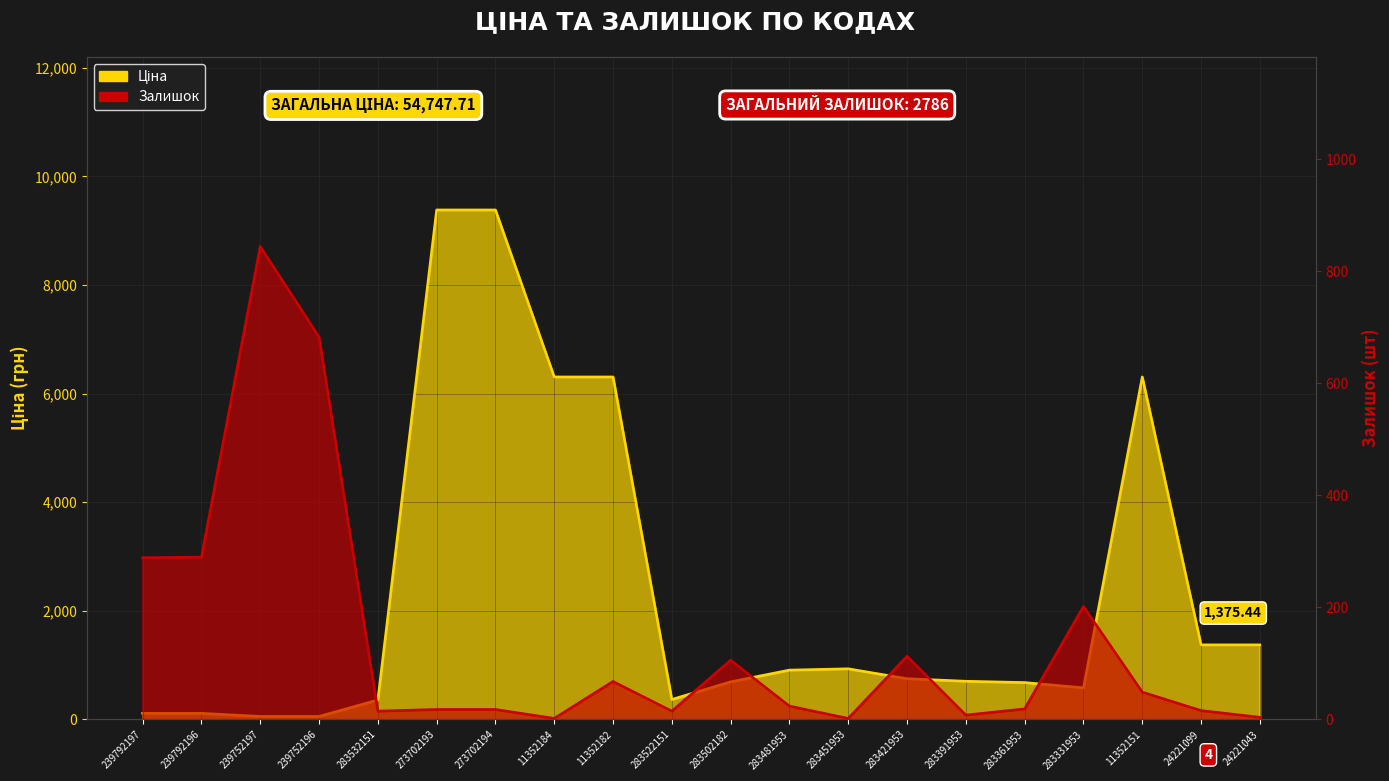

What is the label of the 17th point from the right?

239752196